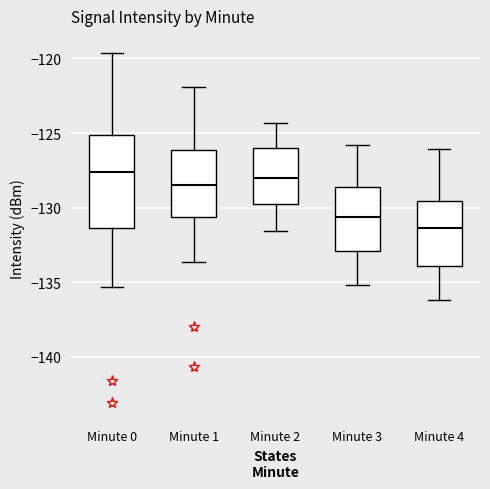

Which box is the tallest, from its lower edge to its upper edge?

Minute 0